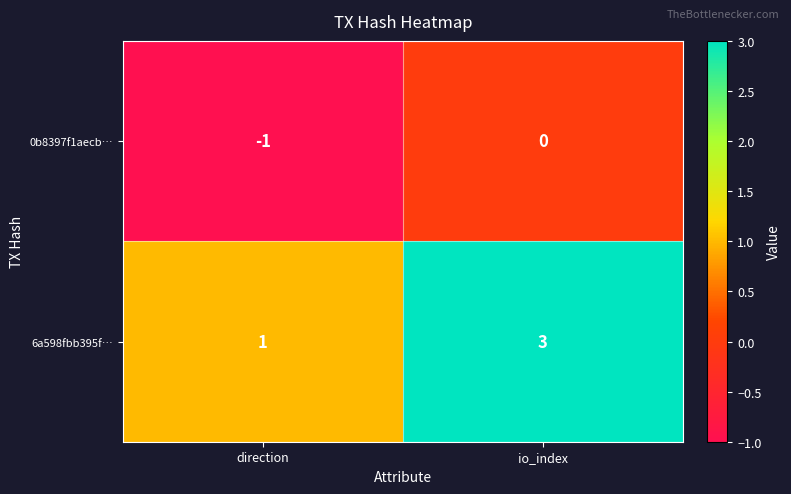

Which category has the highest value across all series?

io_index